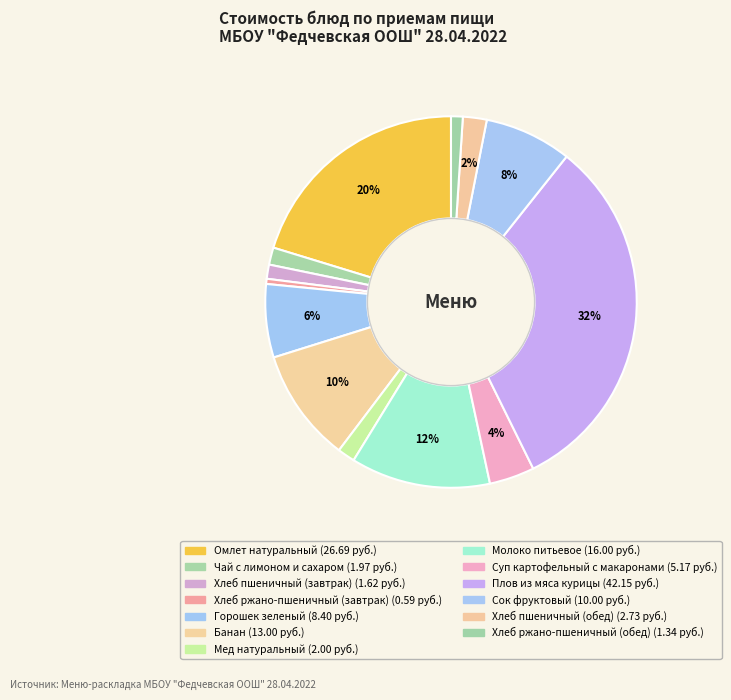

What is the total percentage of Хлеб пшеничный (завтрак) and Плов из мяса курицы?

33.2%